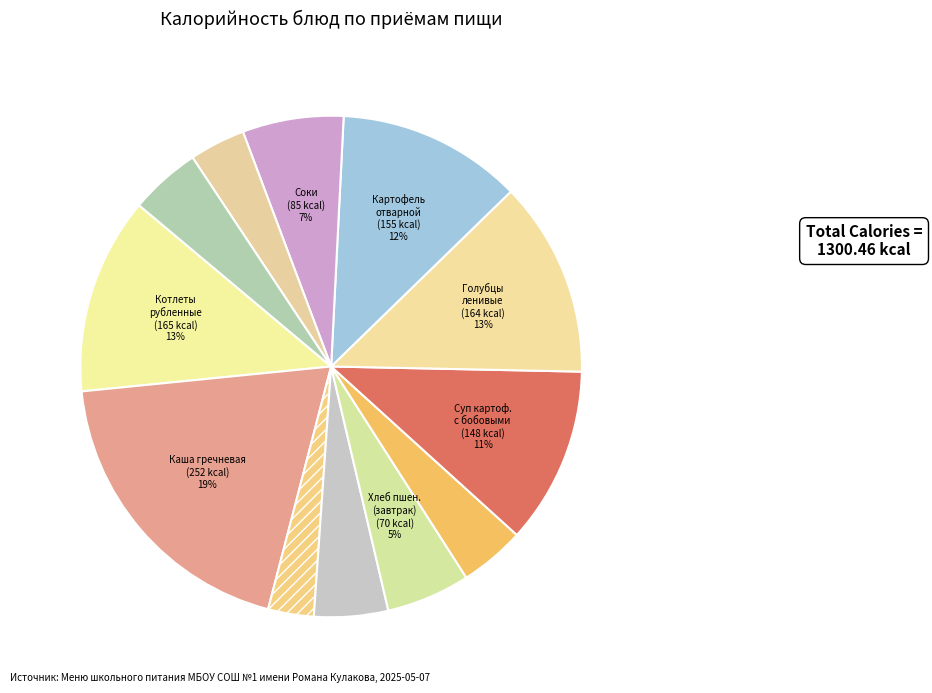

Is there a majority slice in this chart?

No